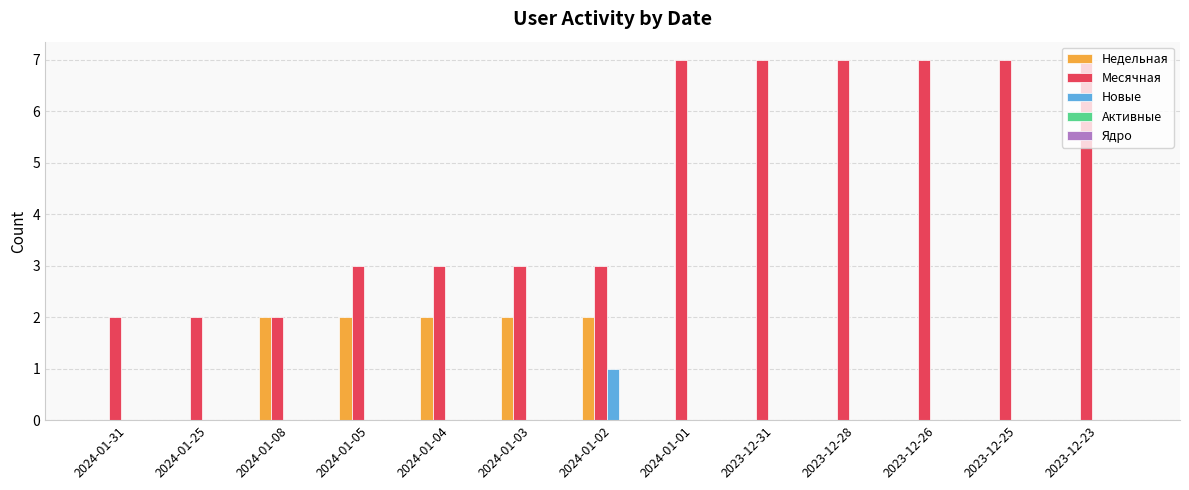

What is the total value across all series at 2023-12-31?

7